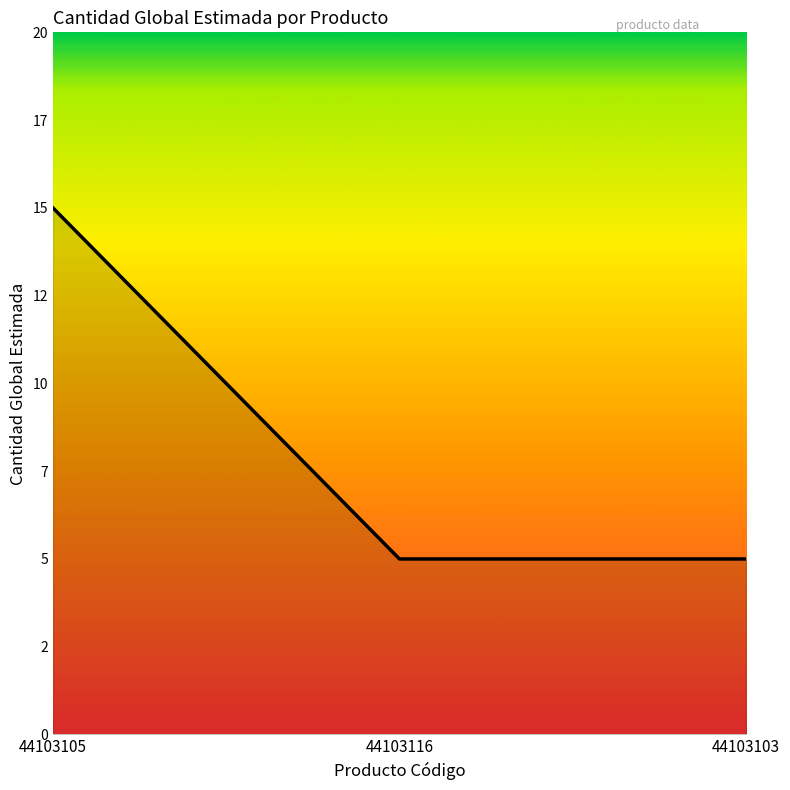

What is the smallest value displayed?

5